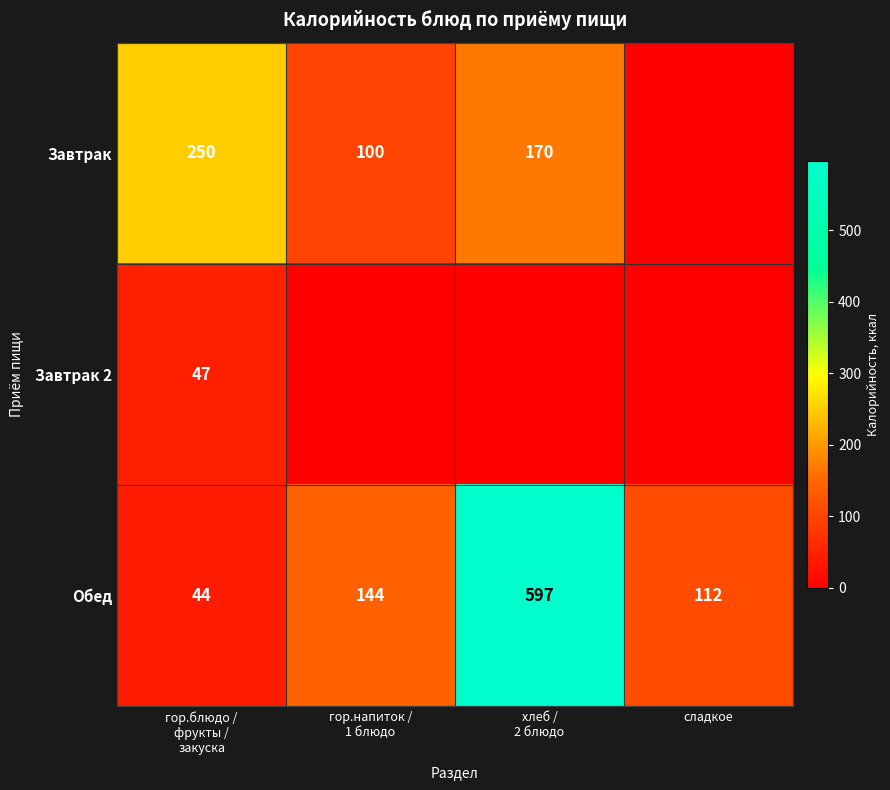

What is the difference between the maximum and minimum values in the Обед series?

553